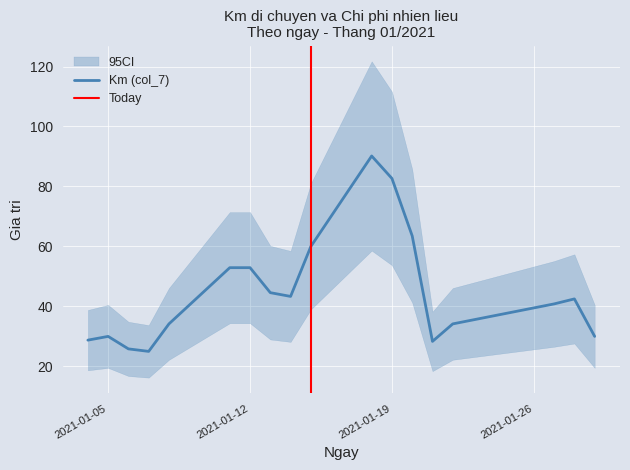

Between 2021-01-07 and 2021-01-11, which series saw the biggest shift?

Km (col_7)